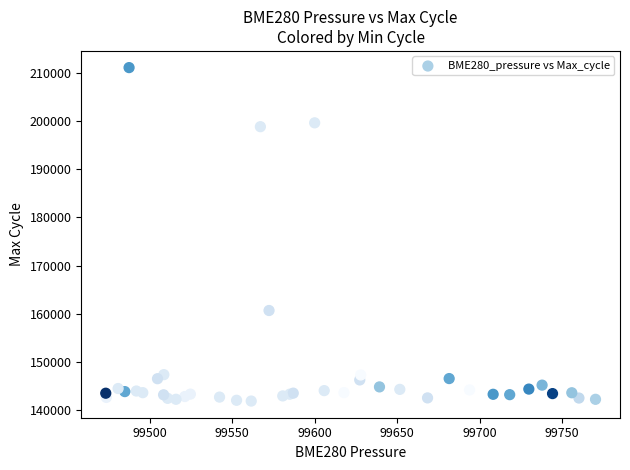

What Y value in the scatter plot is closest to 176491?

160661